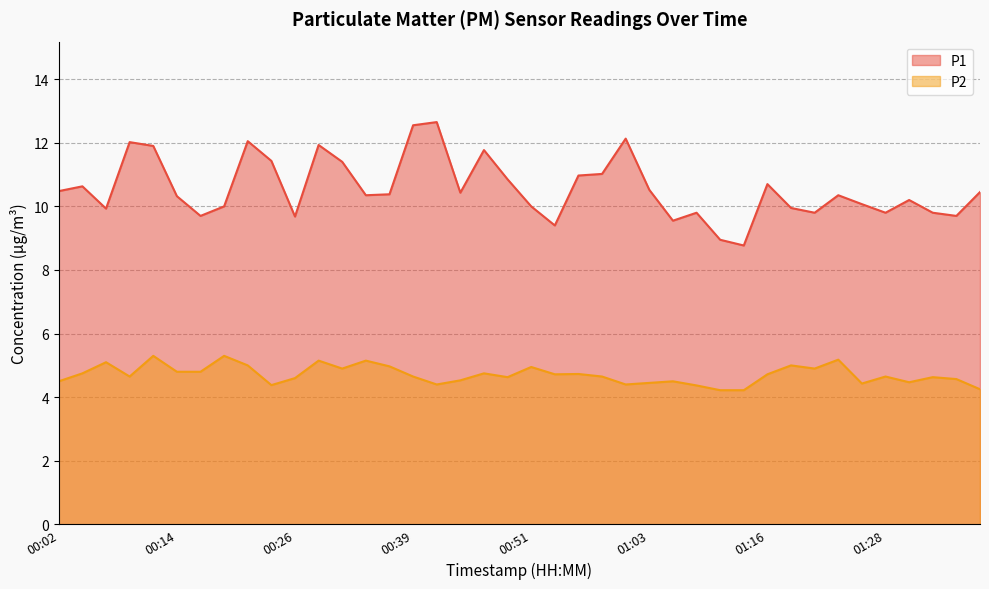

True or false: P1 and P2 cross at least once.

False